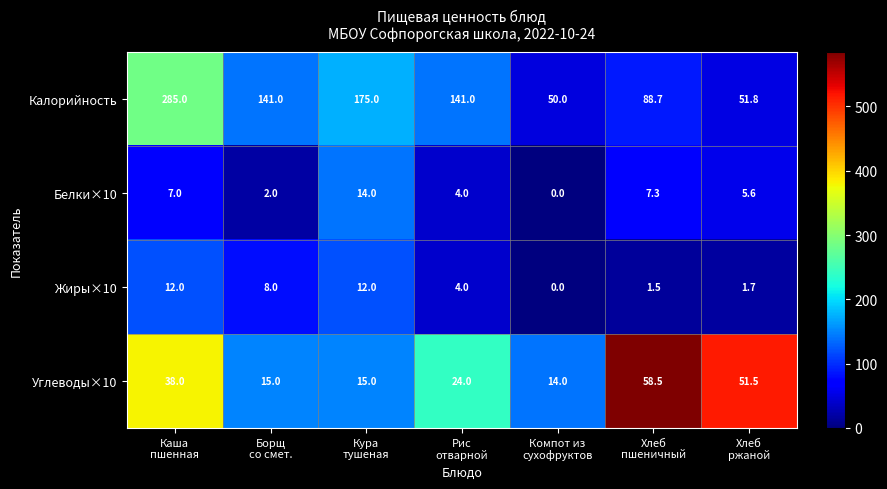

Which series has the widest spread of values?

Калорийность